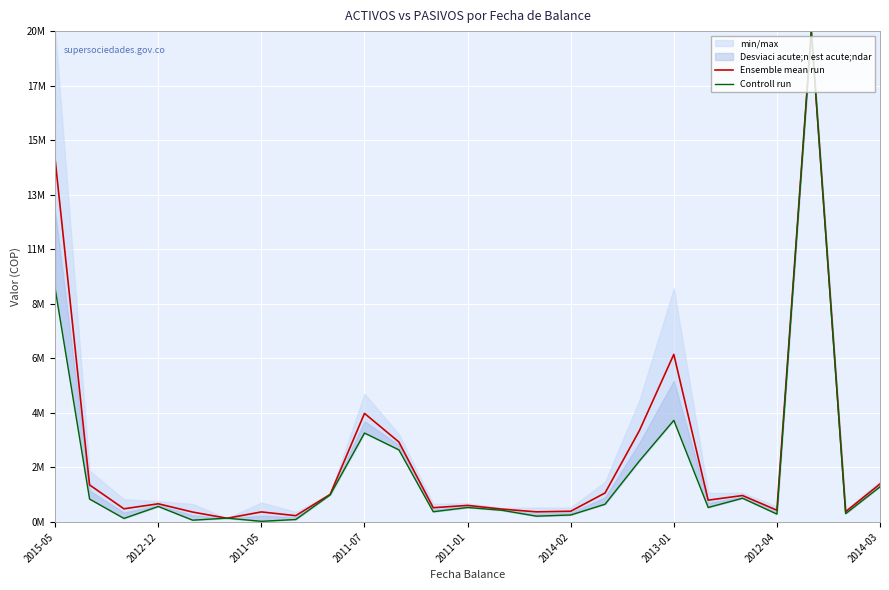

True or false: Ensemble mean run and Controll run cross at least once.

True